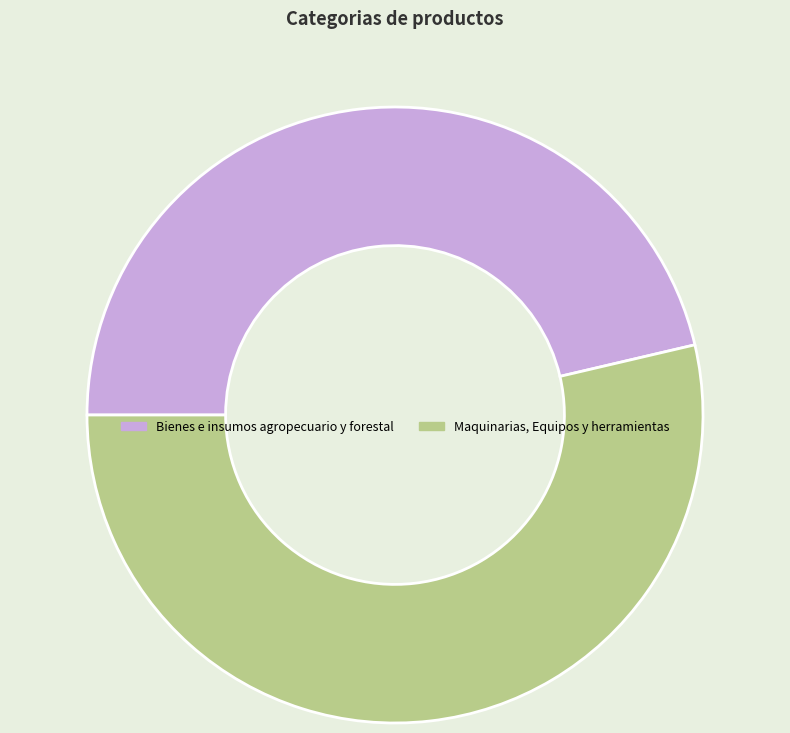

How many slices are in this pie chart?

2